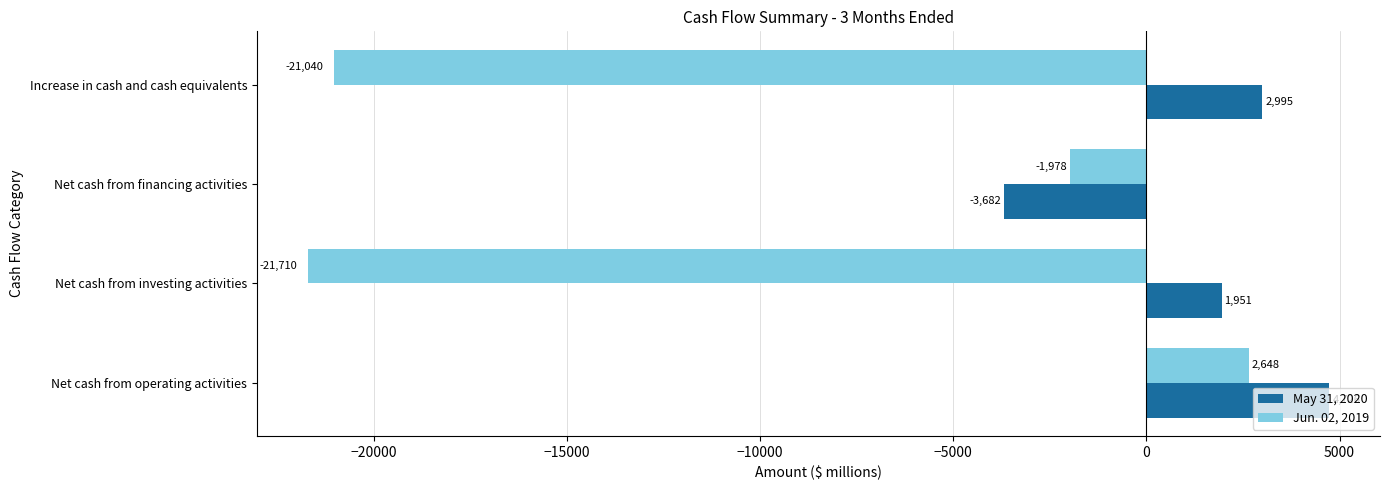

At which category is the sum across all series the highest?

Net cash from operating activities